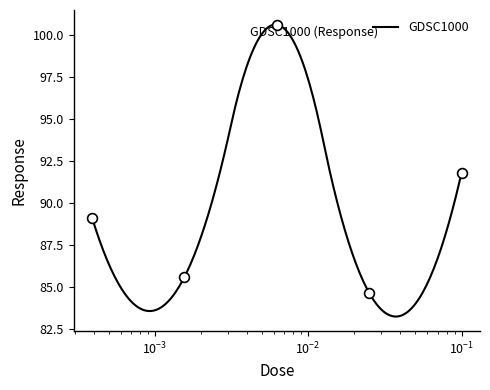

What is the ratio of the value at 0.0015625 to the value at 0.025?

1.0